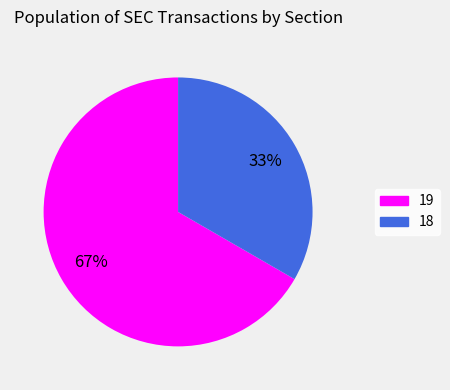

Rank the categories by value from lowest to highest.

18, 19